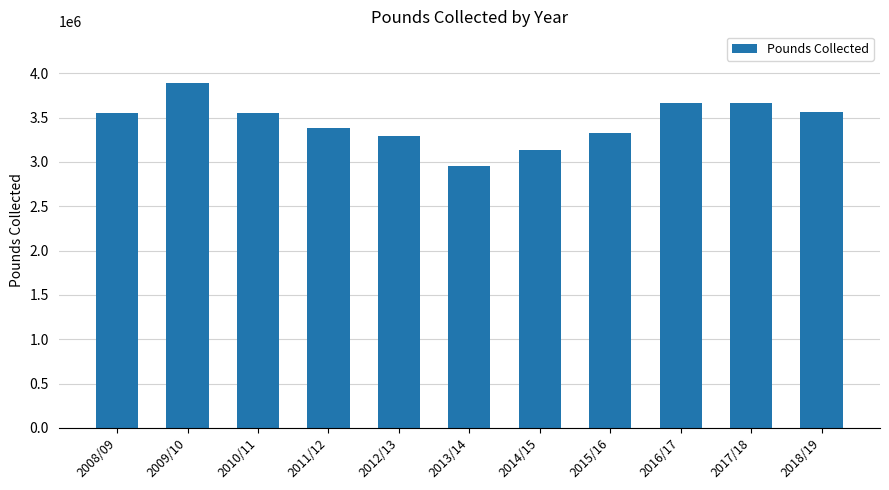

What is the label of the 8th bar from the right?

2011/12